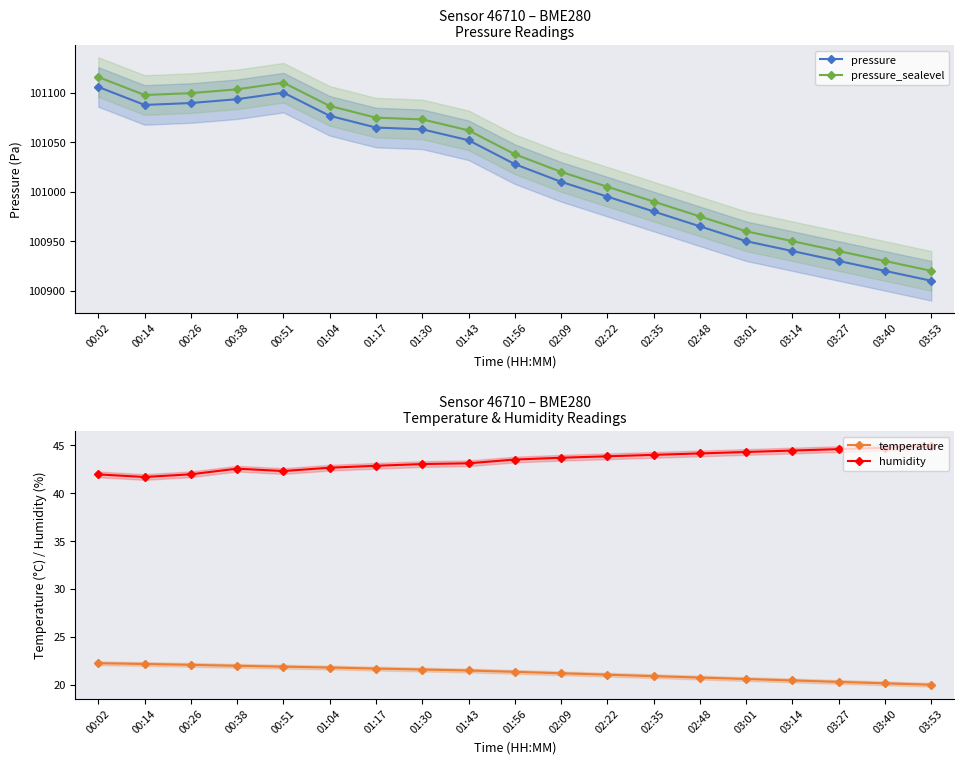

Between 00:14 and 03:53, which series saw the biggest shift?

pressure